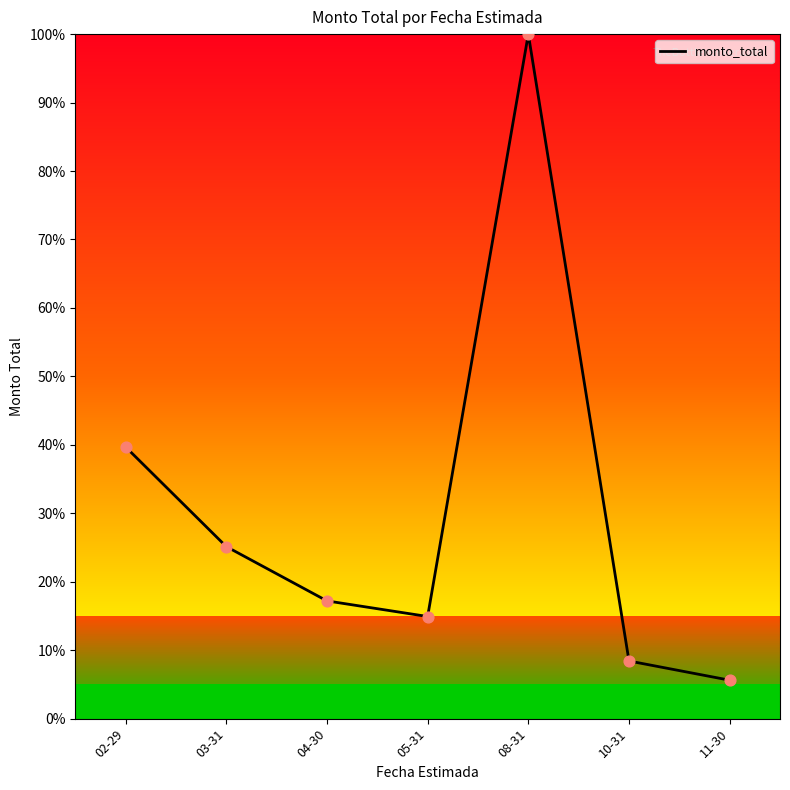

What is the ratio of the value at 10-31 to the value at 08-31?

0.1